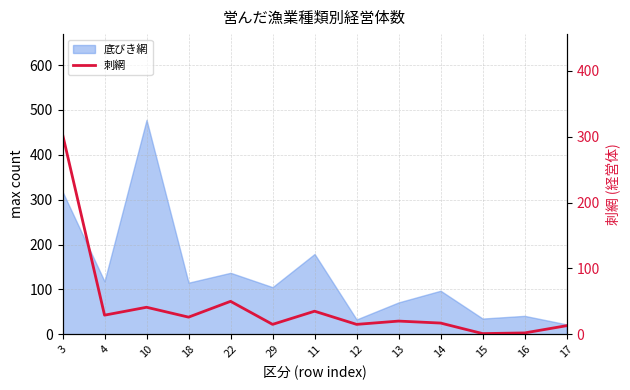

What is the label of the 1st point from the right?

17